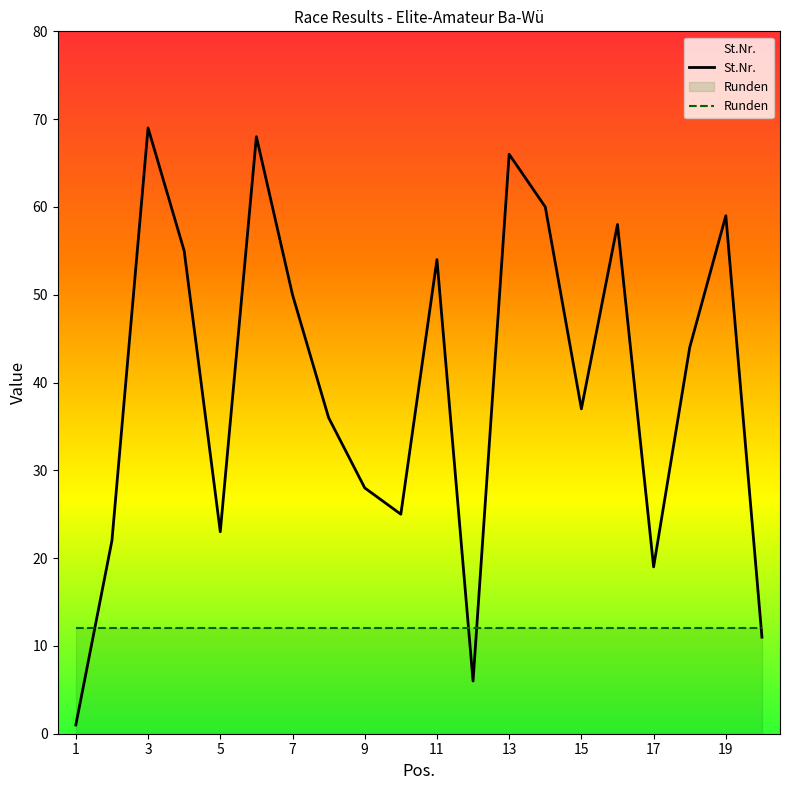

What is the ratio of the value at 5 to the value at 18?

0.5